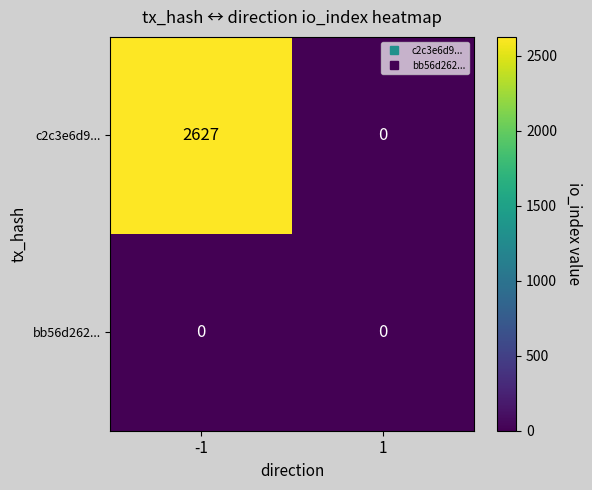

List the series in order of their peak value, lowest first.

bb56d262..., c2c3e6d9...